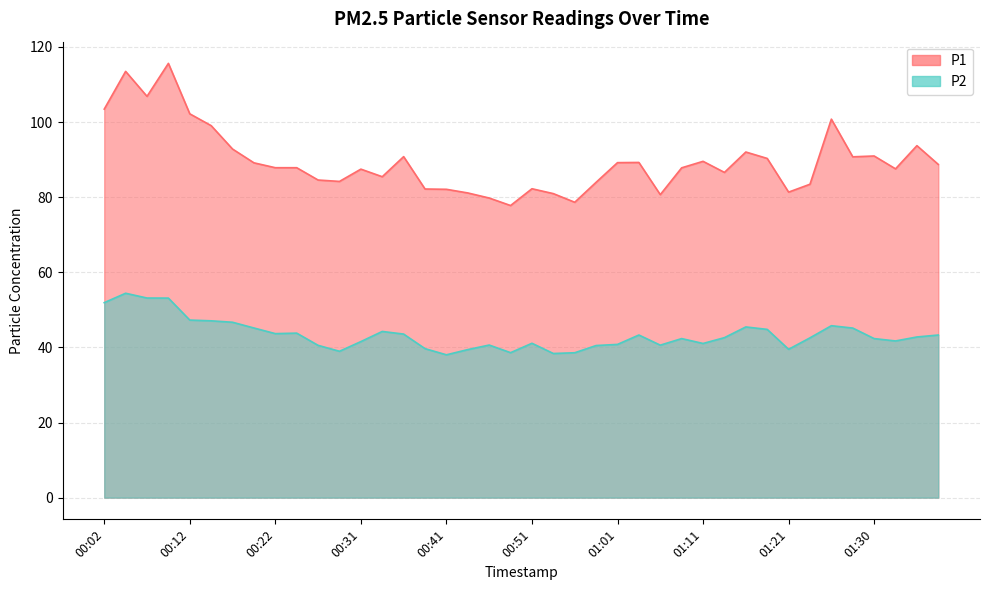

Which series has the widest spread of values?

P1